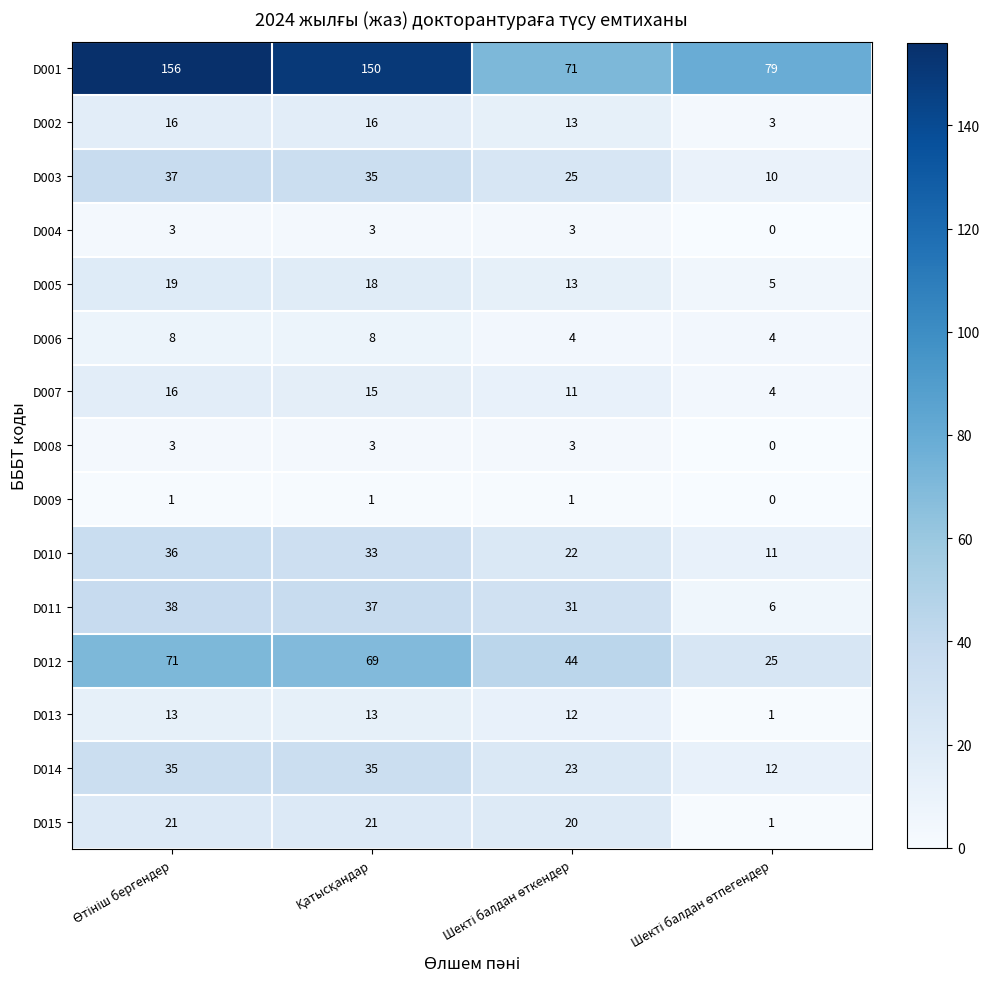

What is the difference between the second highest and minimum values in the D008 series?

3